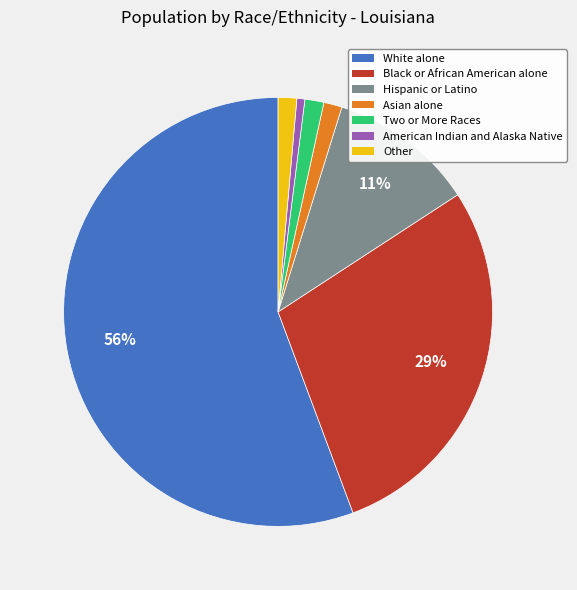

Which slice represents more than half of the pie?

White alone